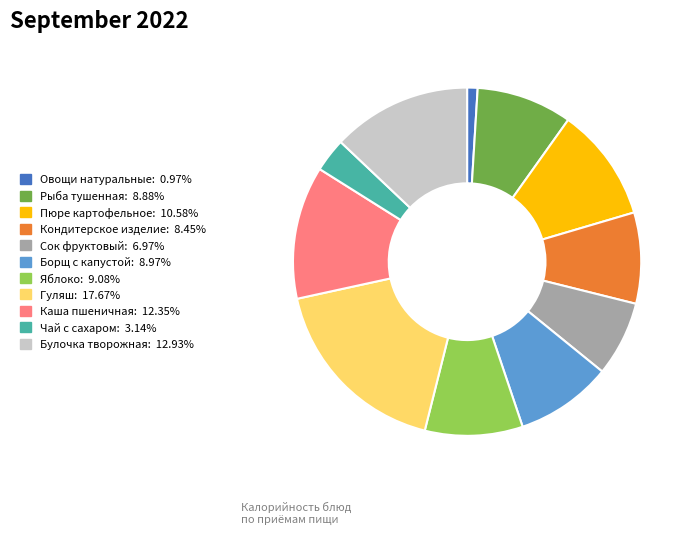

What is the ratio of the value at Булочка творожная to the value at Овощи натуральные?

13.3